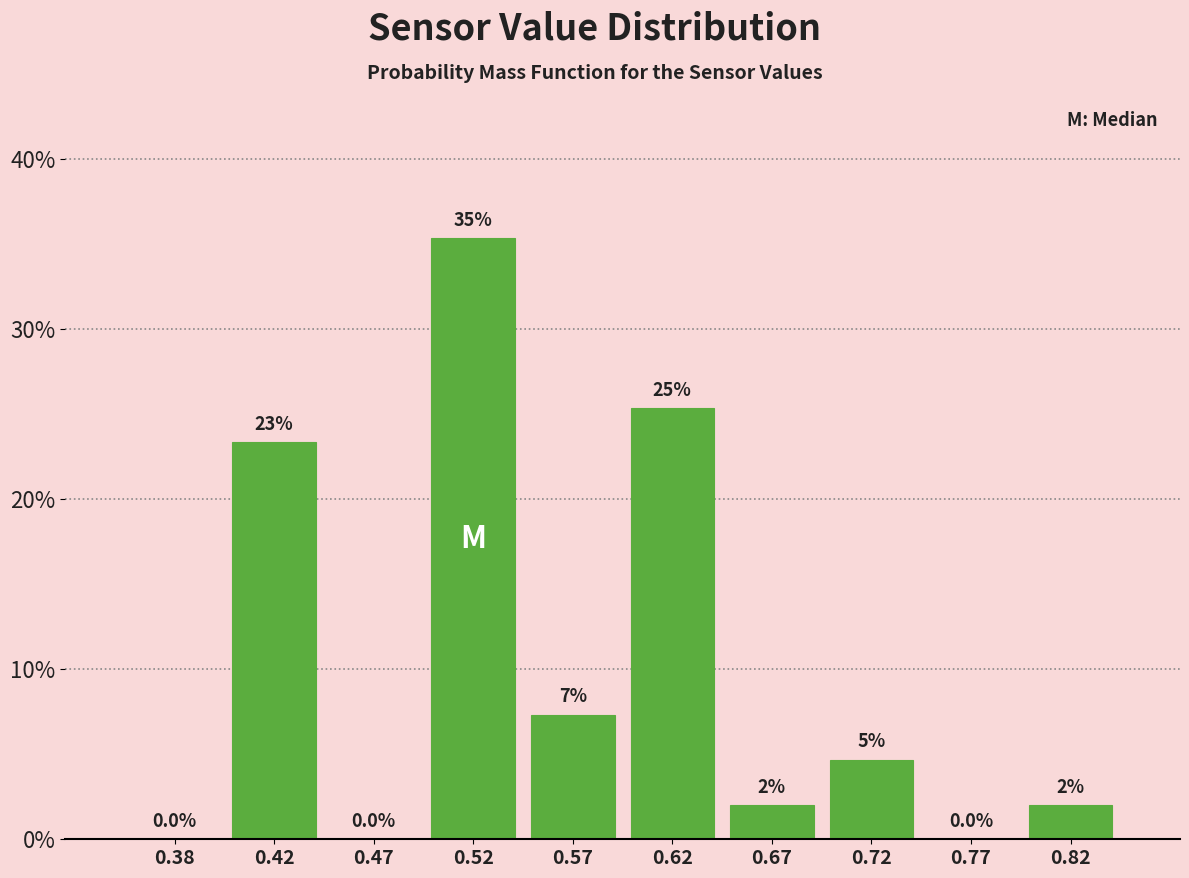

Which range on the x-axis has the tallest bar?

0.50 to 0.55